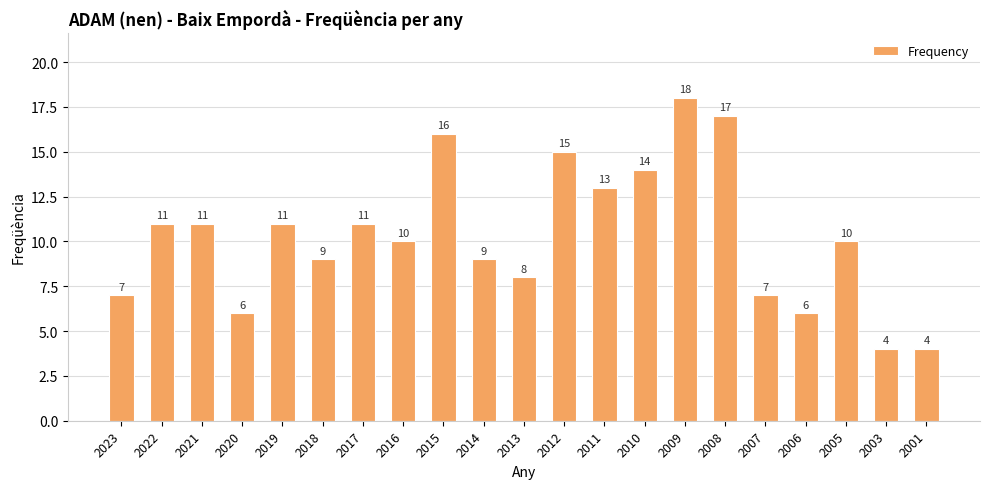

Reading left to right, list all the values displayed in this chart.

2023=7	2022=11	2021=11	2020=6	2019=11	2018=9	2017=11	2016=10	2015=16	2014=9	2013=8	2012=15	2011=13	2010=14	2009=18	2008=17	2007=7	2006=6	2005=10	2003=4	2001=4